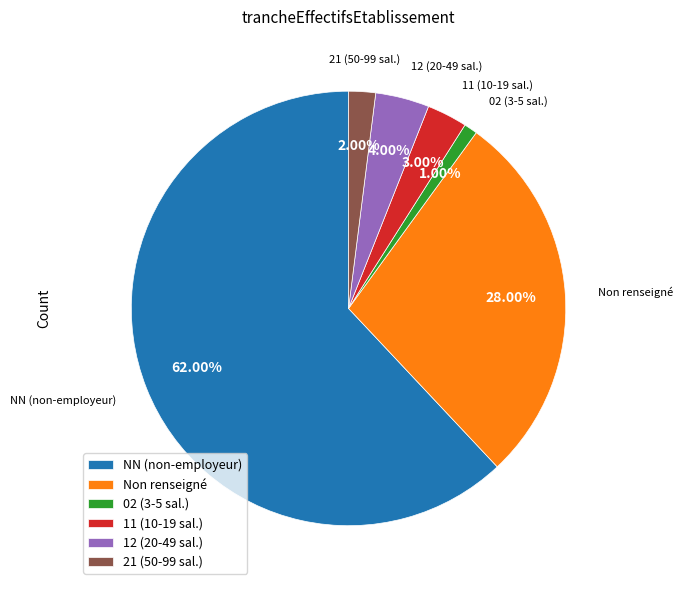

To the nearest percent, what is the average slice percentage?

17%